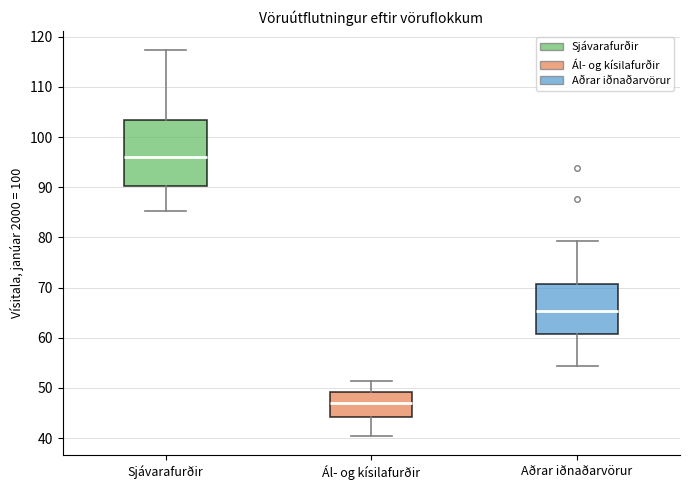

Reading left to right, transcribe this box plot: for each box, give where its median line is, the range the box spans, and where its two whiskers end, as read against the y-axis. The values are not printed on the chart, so give them approximately, as read against the axis.

Sjávarafurðir: median 96, box 90 to 103, whiskers 85 to 117
Ál- og kísilafurðir: median 47, box 44 to 49, whiskers 40 to 51
Aðrar iðnaðarvörur: median 65, box 61 to 71, whiskers 54 to 79